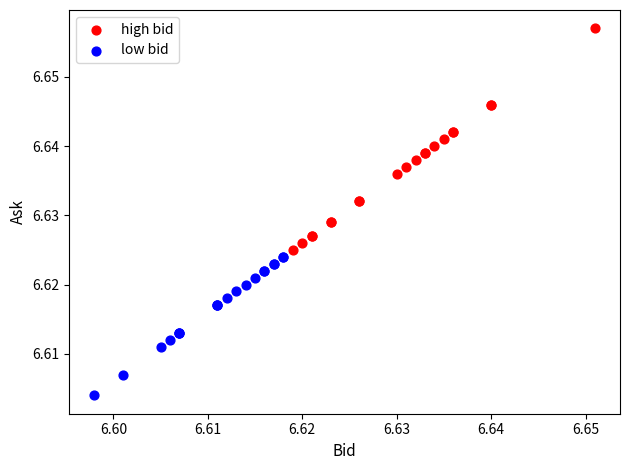

Which series has the widest spread of Y values?

high bid